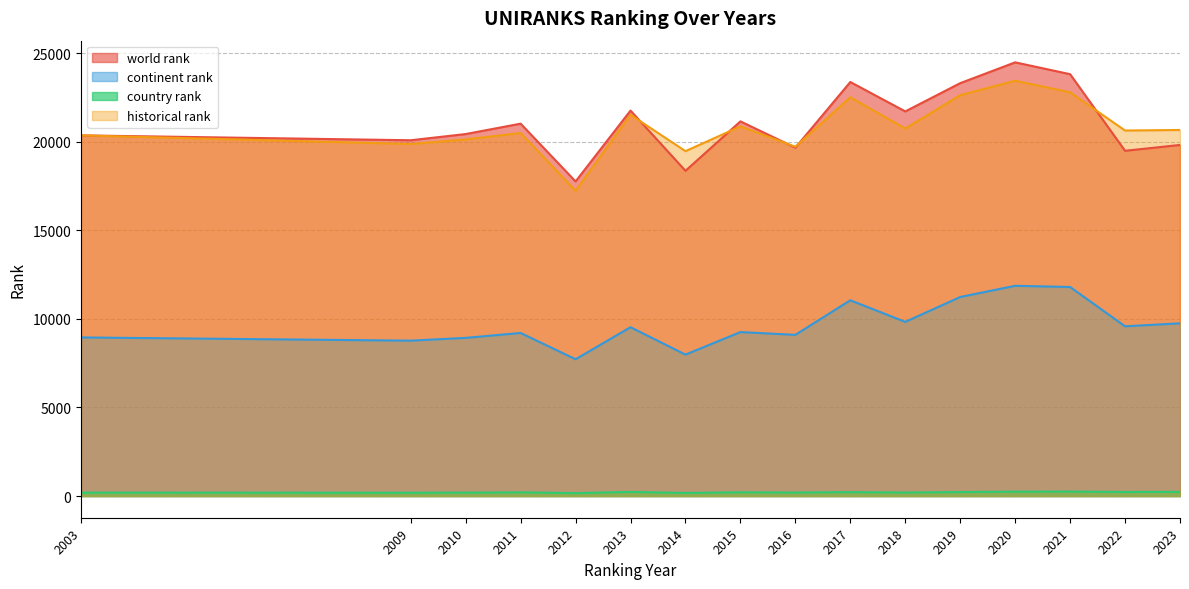

Between 2016 and 2014, which is larger?

2016